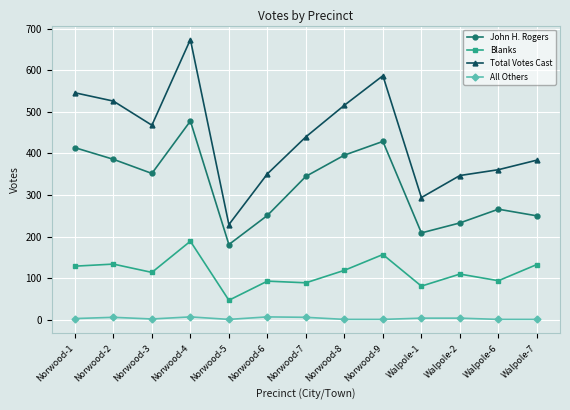

The value of Total Votes Cast at Walpole-2 is 619. True or false?

False